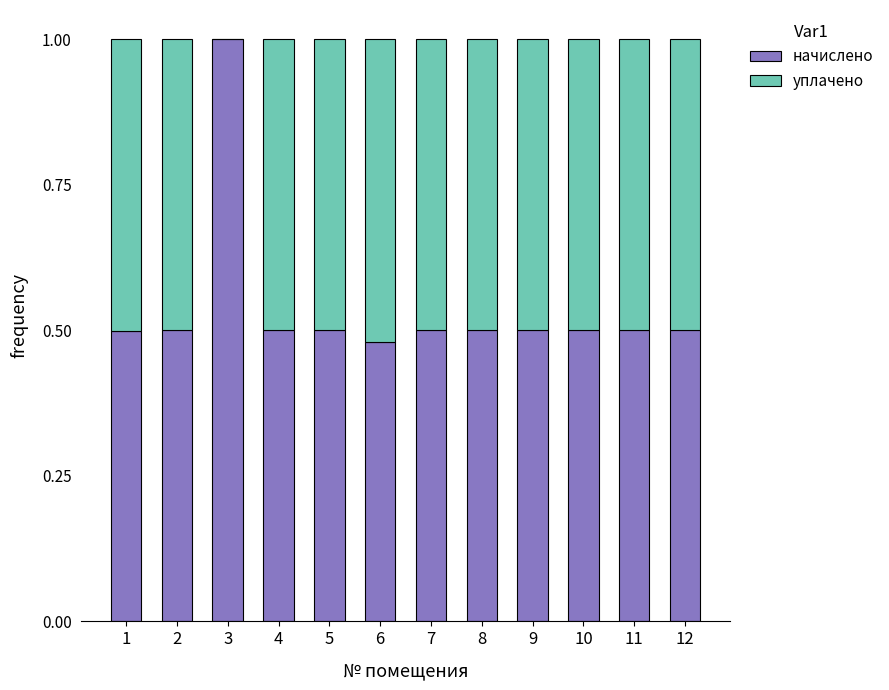

What is the maximum value for начислено?

1.0